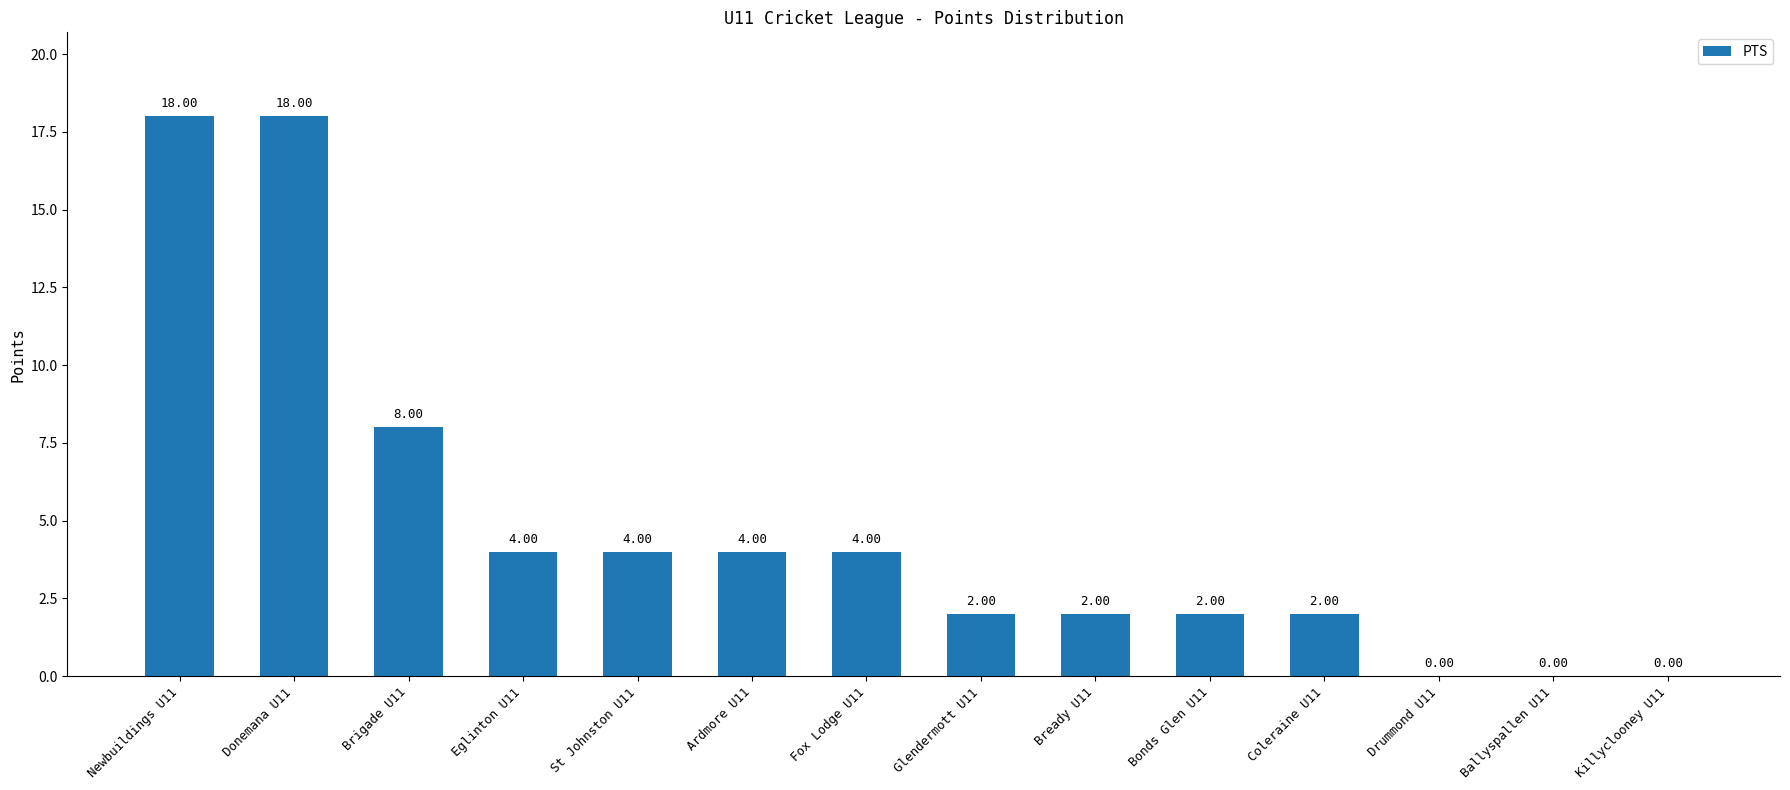

Approximately how many times larger is the value at Glendermott U11 compared to Eglinton U11?

0.5